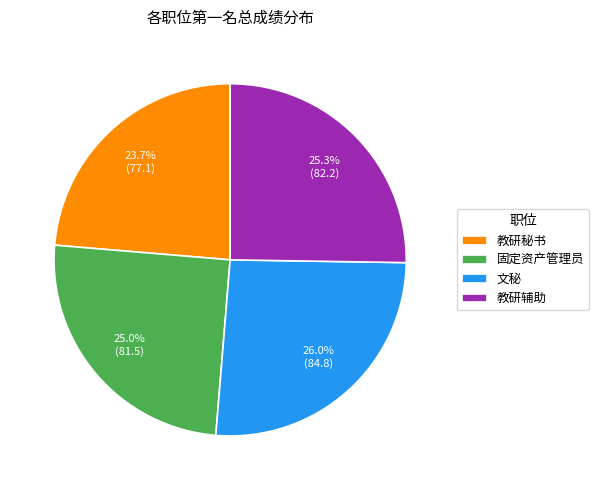

To the nearest percent, what is the difference between the largest and smallest slice percentages?

2%